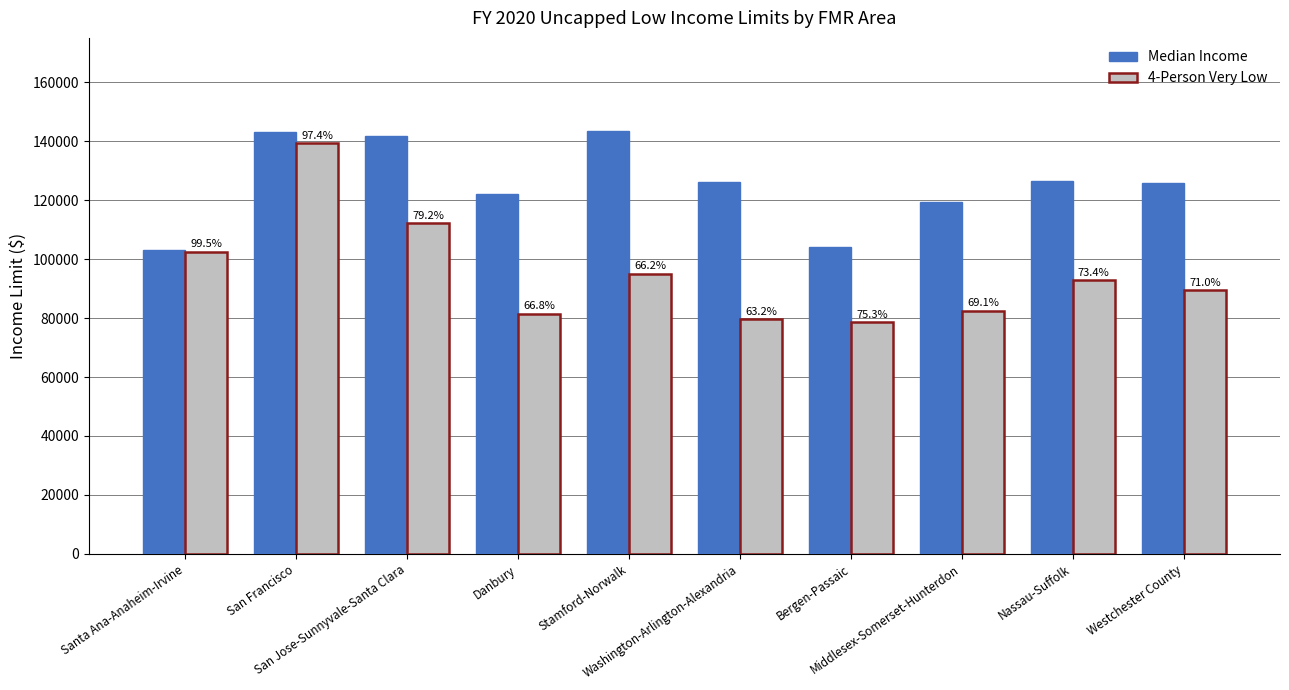

What are all the series names shown in the legend?

Median Income, 4-Person Very Low